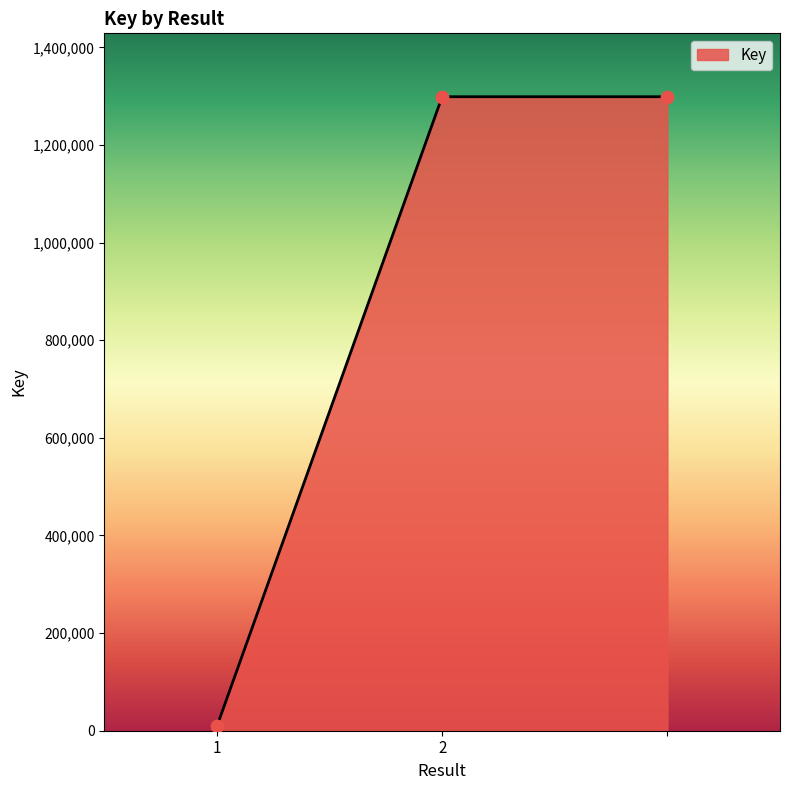

What is the sum of all values?

2606644